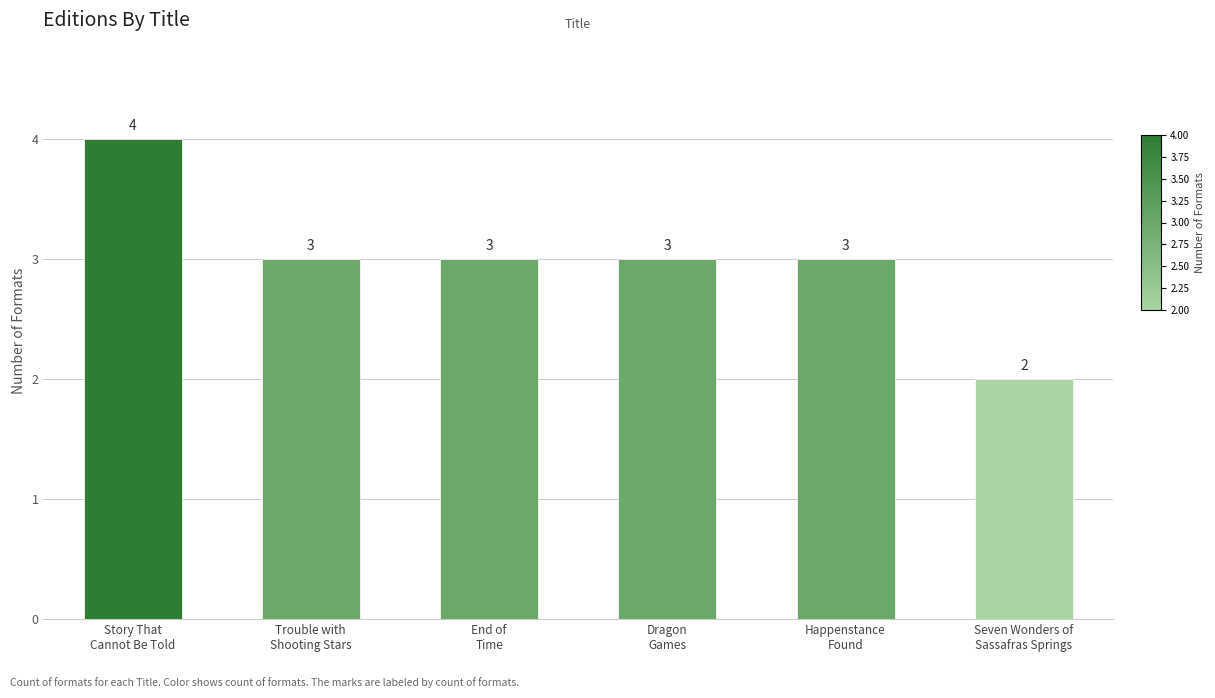

How many values are between 3 and 4?

5